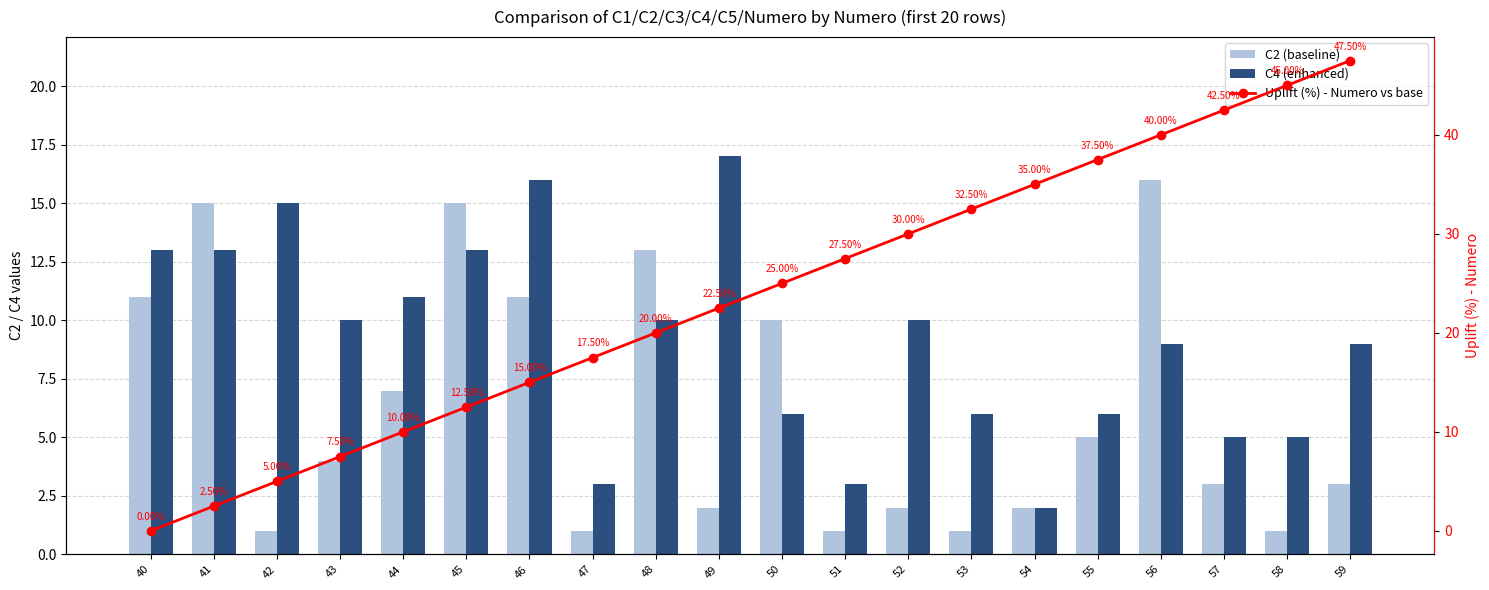

Reading left to right, what are all the values shown in this chart?

C2 (baseline): 11.0	15.0	1.0	4.0	7.0	15.0	11.0	1.0	13.0	2.0	10.0	1.0	2.0	1.0	2.0	5.0	16.0	3.0	1.0	3.0
C4 (enhanced): 13.0	13.0	15.0	10.0	11.0	13.0	16.0	3.0	10.0	17.0	6.0	3.0	10.0	6.0	2.0	6.0	9.0	5.0	5.0	9.0
Uplift (%) - Numero vs base: 0.0	2.5	5.0	7.5	10.0	12.5	15.0	17.5	20.0	22.5	25.0	27.5	30.0	32.5	35.0	37.5	40.0	42.5	45.0	47.5